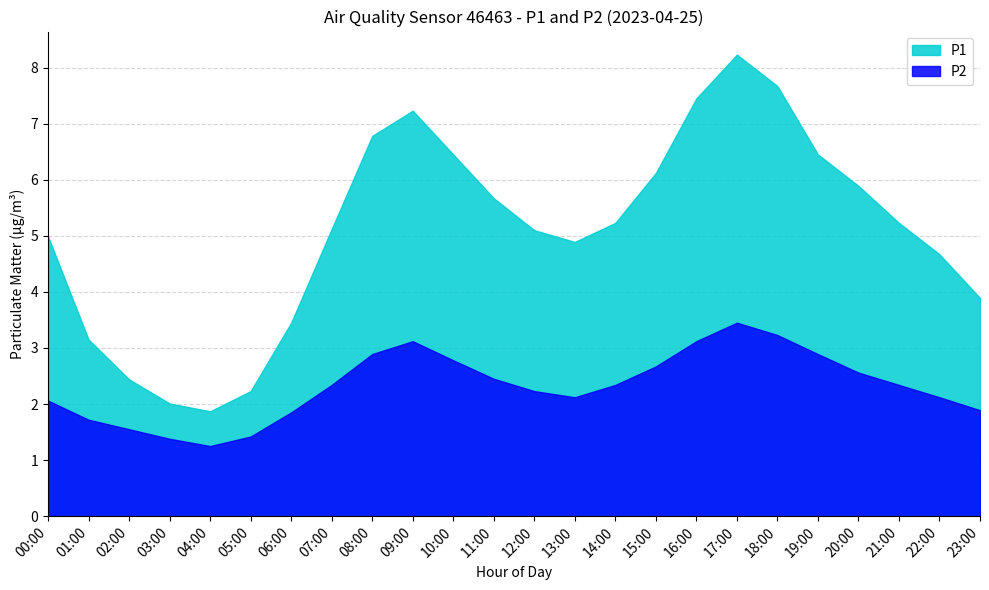

What is the spread (max minus min) of values at 06:00?

1.6